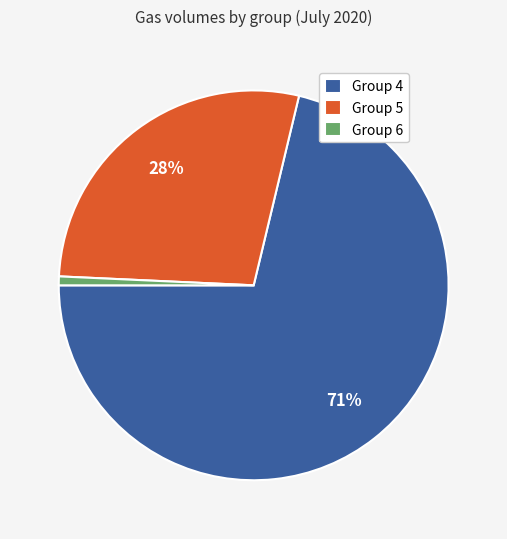

To the nearest percent, what is the average slice percentage?

33%